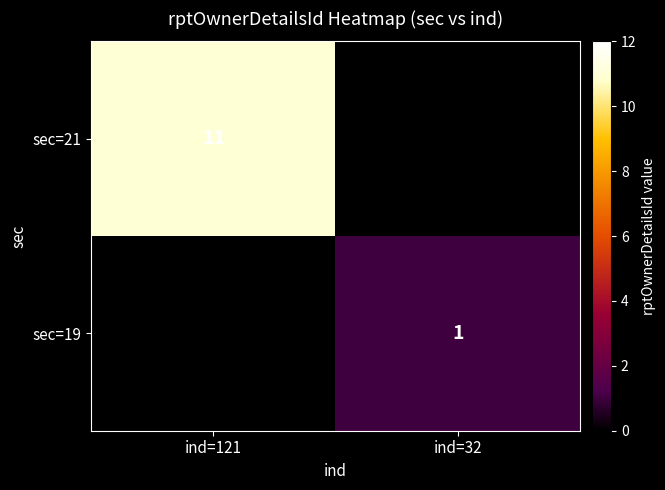

At which label does sec=19 reach its minimum?

ind=121